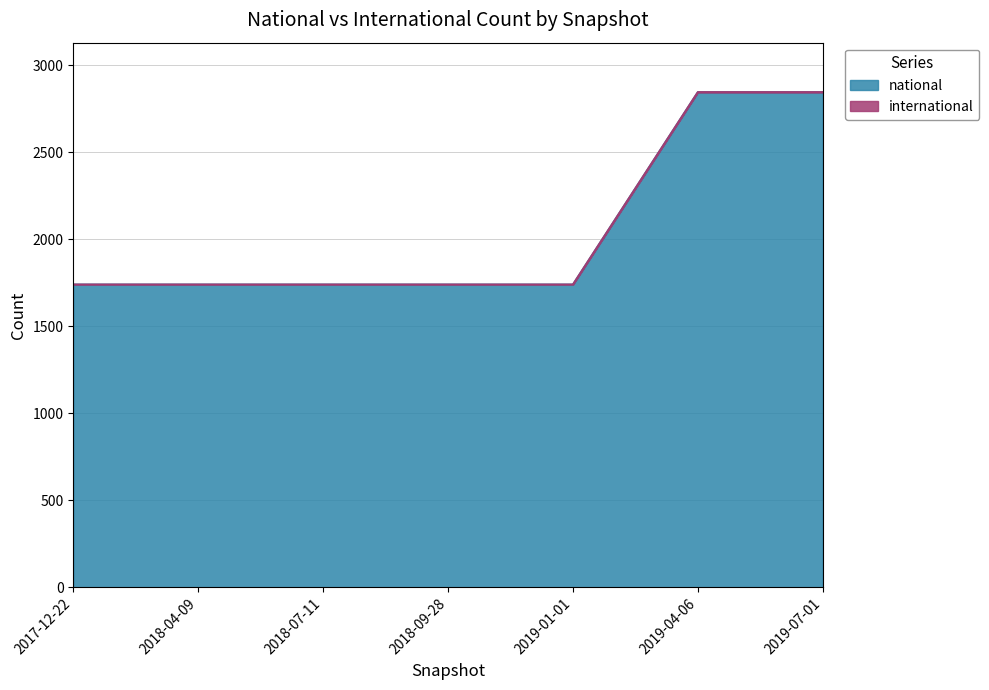

What position from the right is 2018-09-28?

4